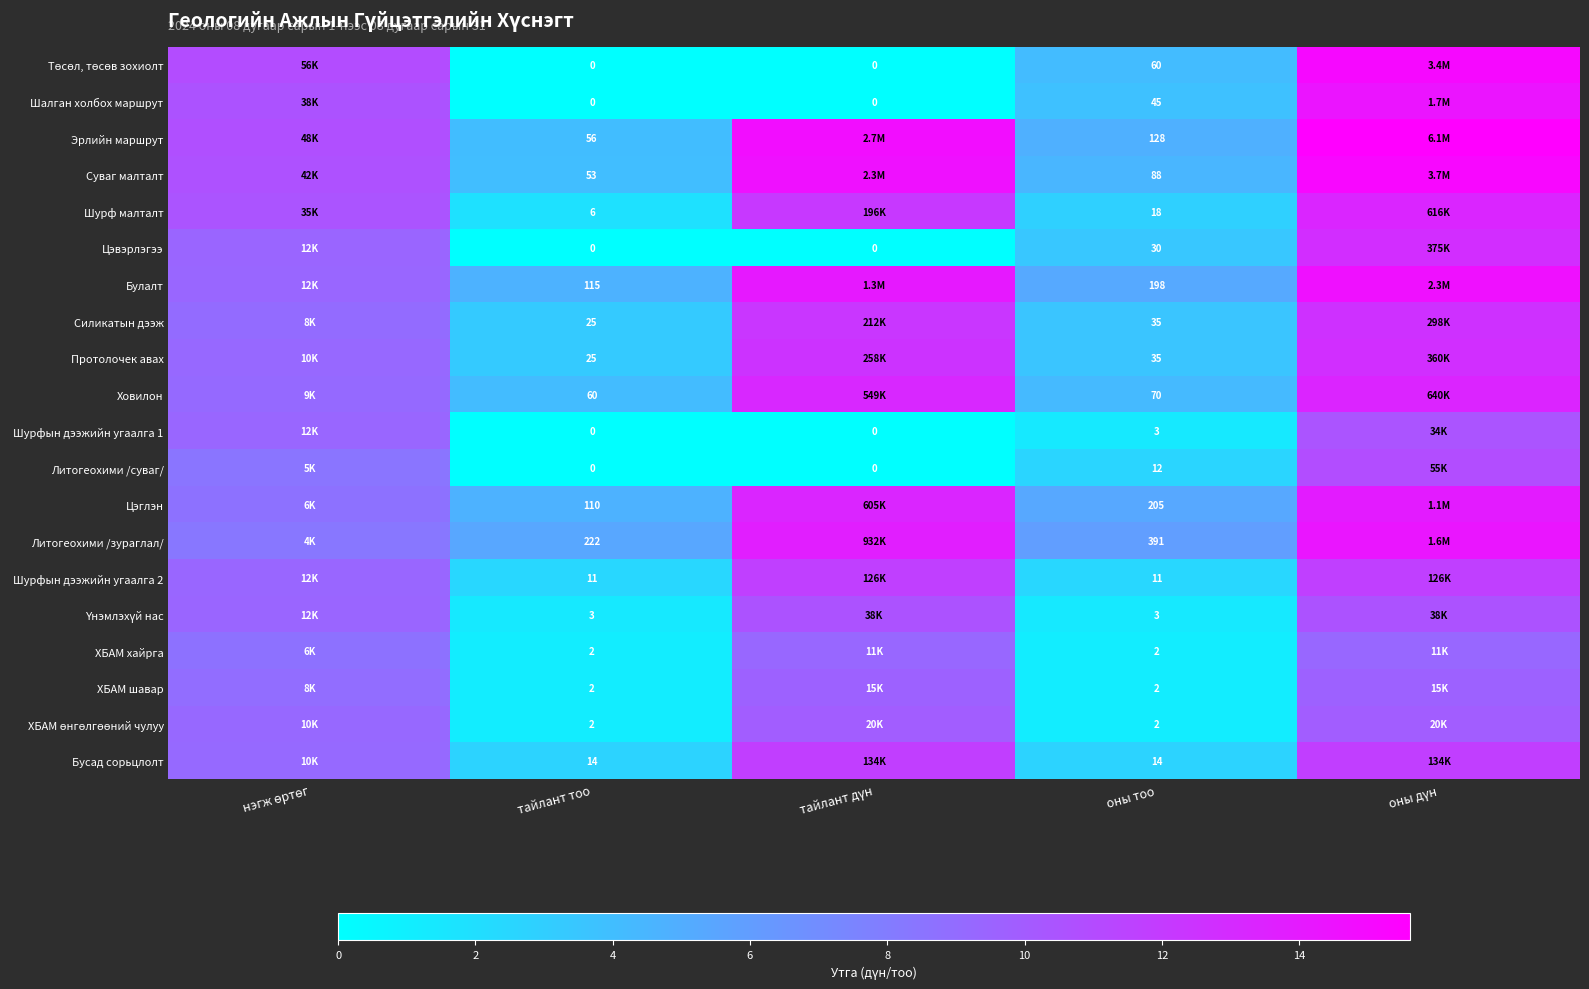

Which series changed the most between тайлант тоо and оны тоо?

Литогеохими /зураглал/